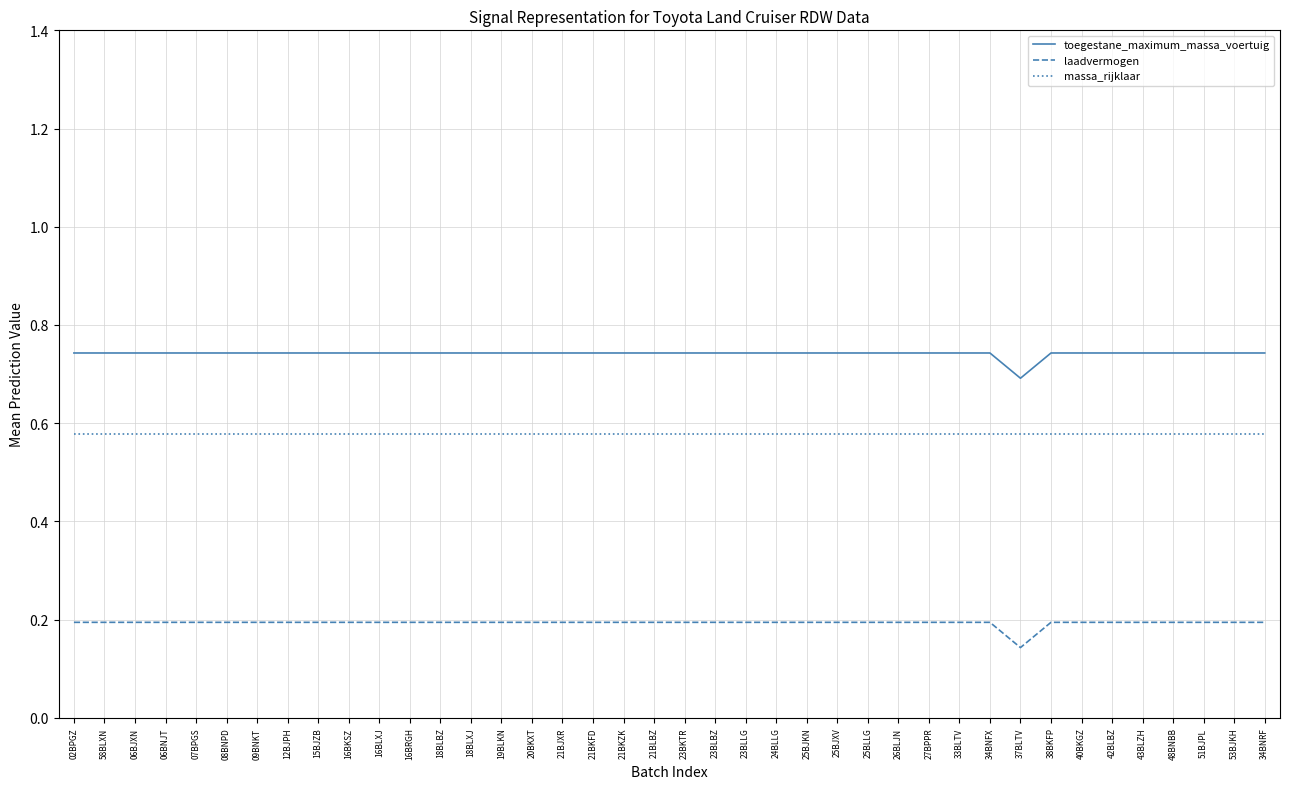

Which category has the lowest value in the laadvermogen series?

37BLTV